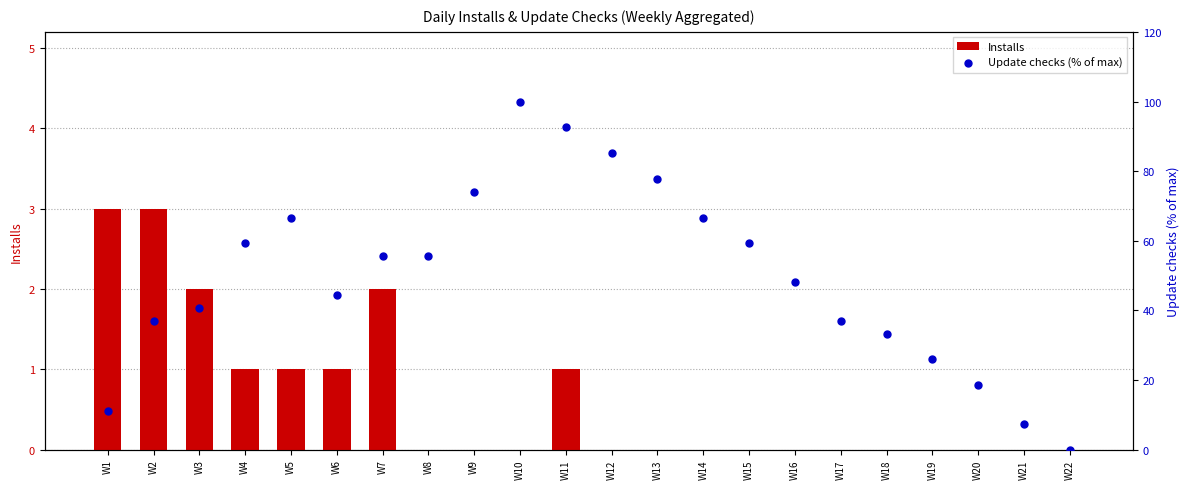

What are all the series names shown in the legend?

Installs, Update checks (% of max)